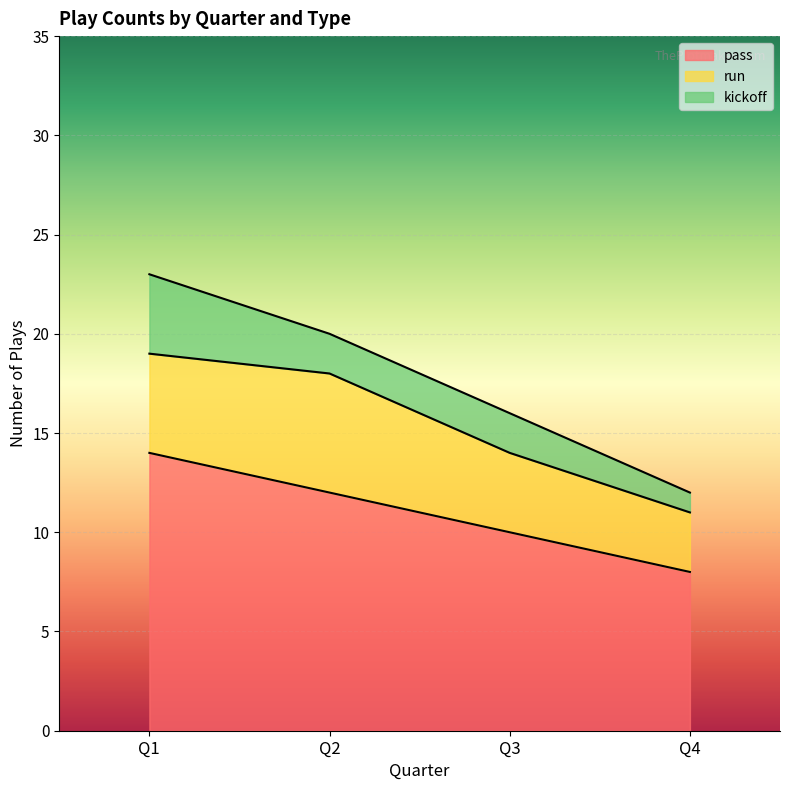

Reading left to right, transcribe all the data shown in this chart.

pass: 1=14	2=12	3=10	4=8
run: 1=5	2=6	3=4	4=3
kickoff: 1=4	2=2	3=2	4=1